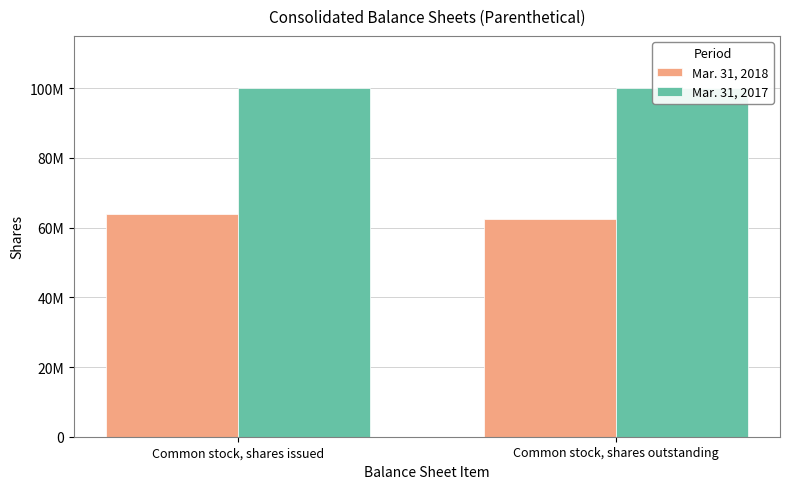

What is the label of the 2nd bar from the left?

Common stock, shares outstanding